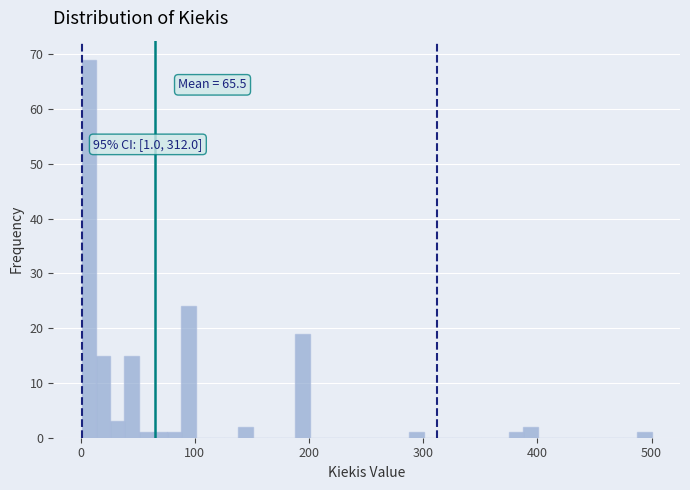

Around what value on the x-axis is the tallest bar? Give the approximate position of its centre, as read against the axis.

10